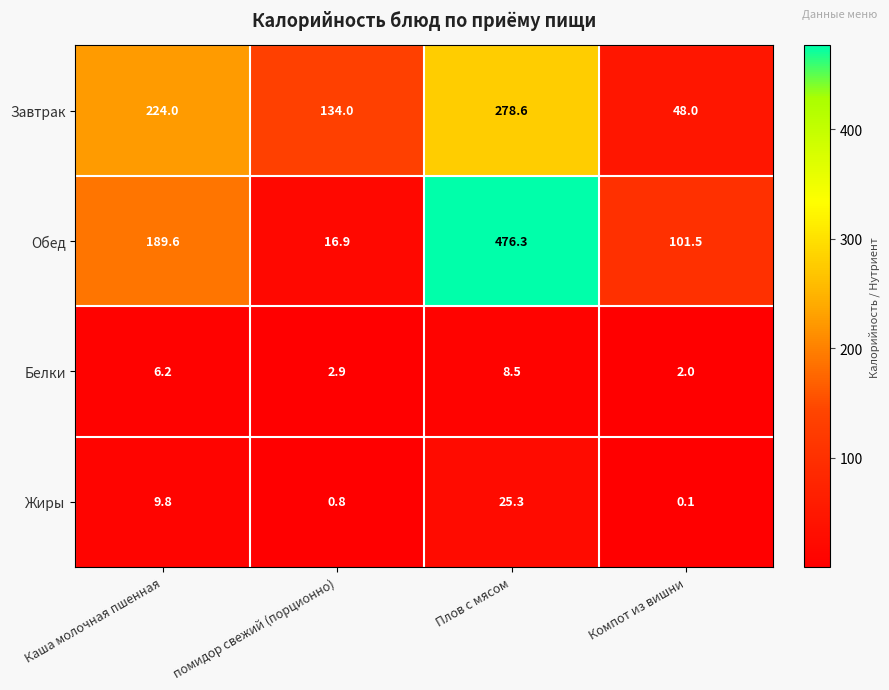

Reading left to right, transcribe all the data shown in this chart.

Завтрак: Каша молочная пшенная=224.0	помидор свежий (порционно)=134.0	Плов с мясом=278.6	Компот из вишни=48.0
Обед: Каша молочная пшенная=189.6	помидор свежий (порционно)=16.9	Плов с мясом=476.3	Компот из вишни=101.5
Белки: Каша молочная пшенная=6.2	помидор свежий (порционно)=2.9	Плов с мясом=8.5	Компот из вишни=2.0
Жиры: Каша молочная пшенная=9.8	помидор свежий (порционно)=0.8	Плов с мясом=25.3	Компот из вишни=0.1